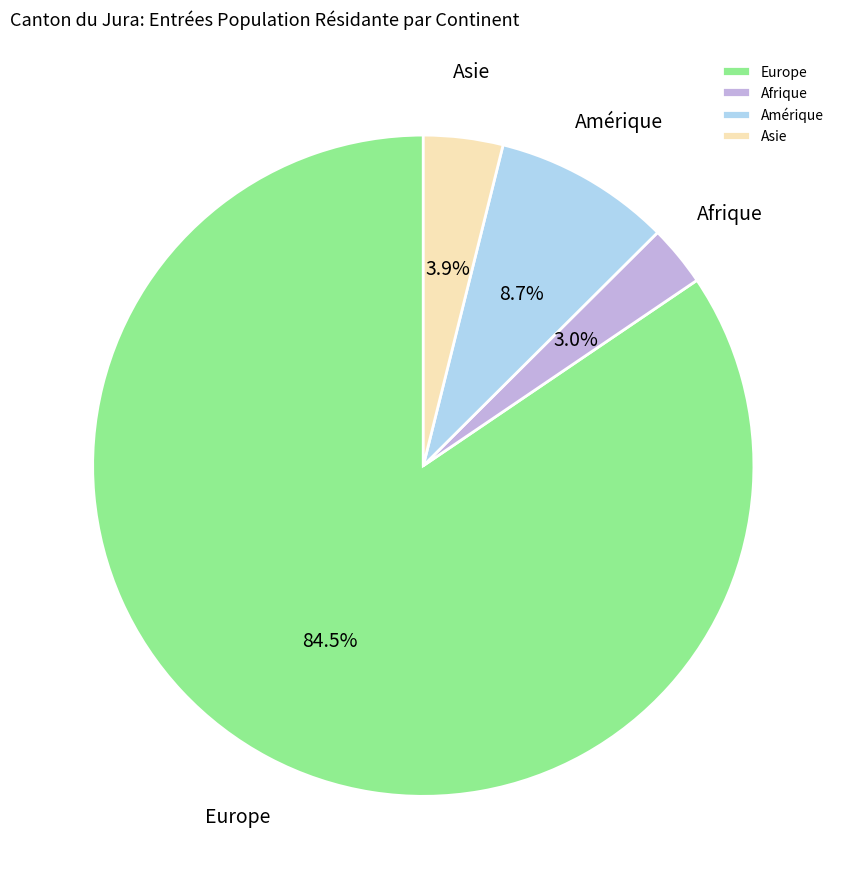

Count the number of slices in the pie.

4